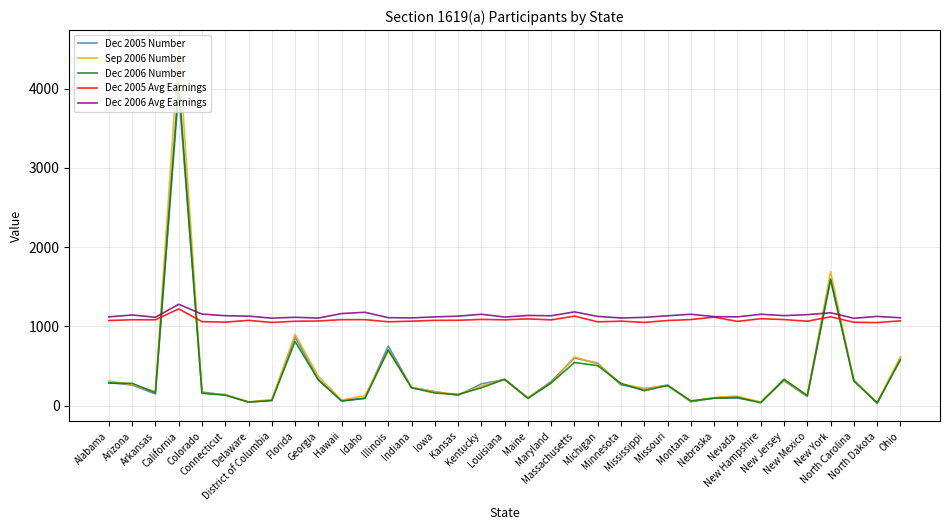

What is the lowest value of the Dec 2005 Number series?

29